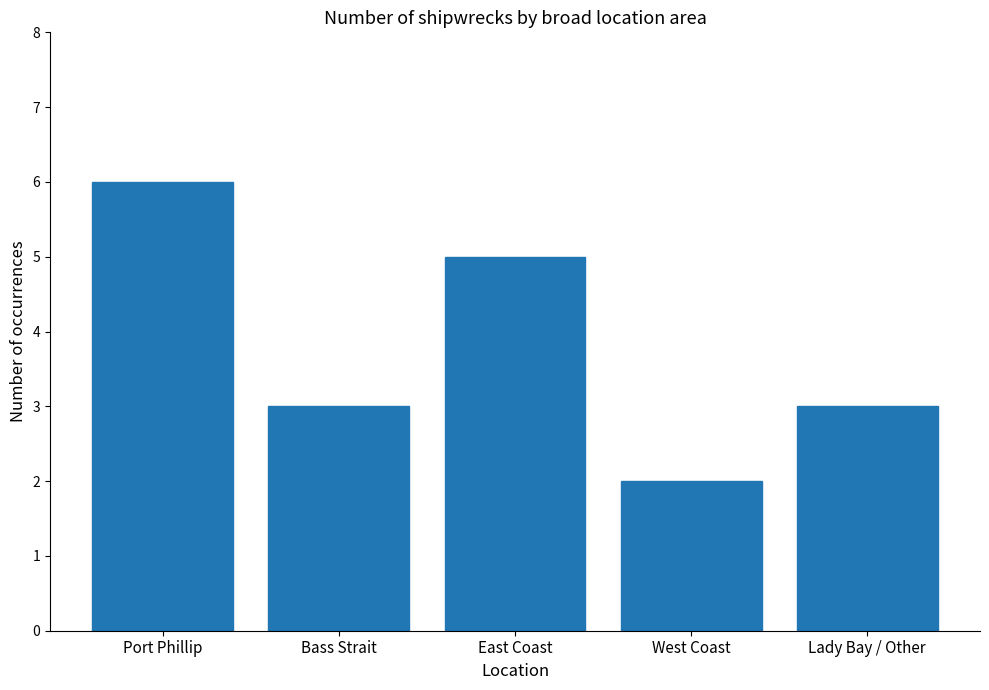

What is the change in value from Port Phillip to West Coast?

-4